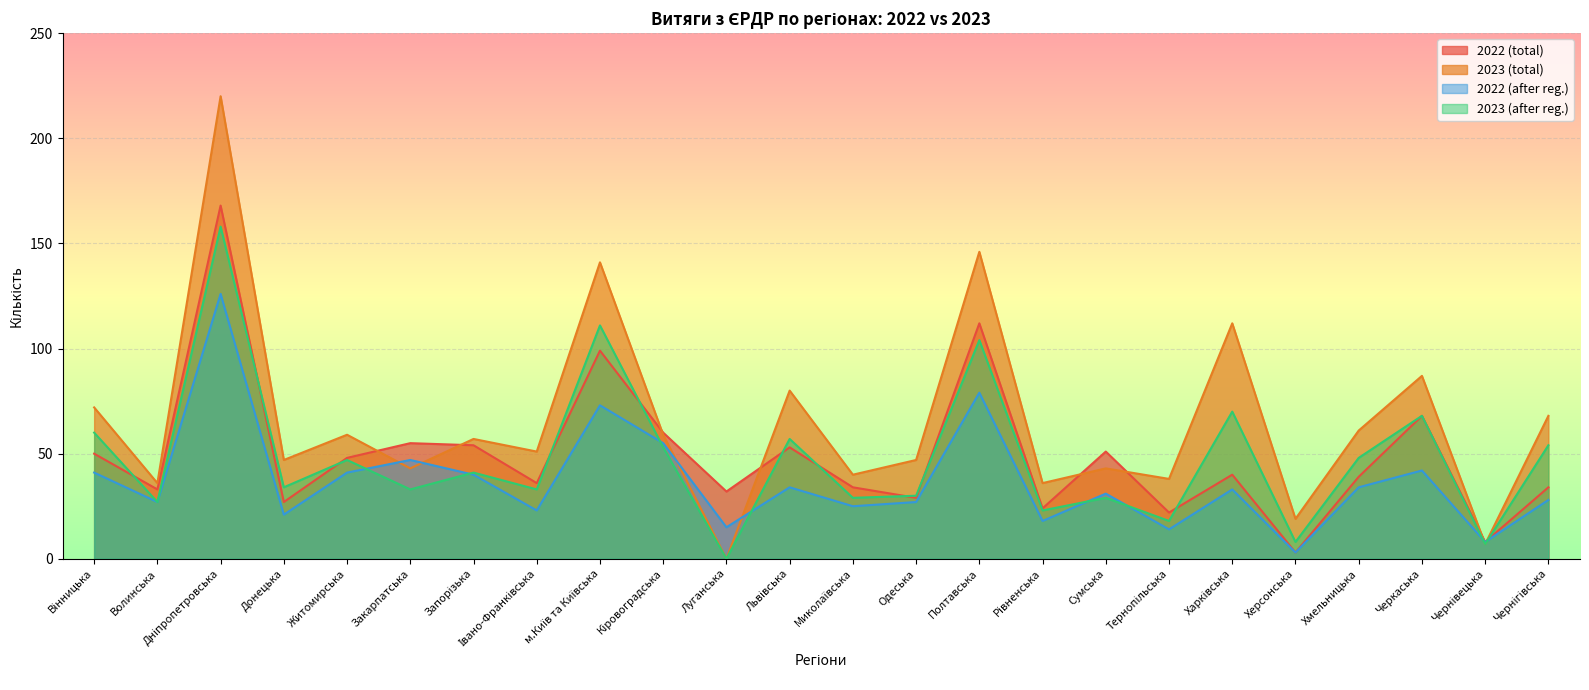

True or false: 2023 (after reg.) has a value of 53 at Кіровоградська.

True